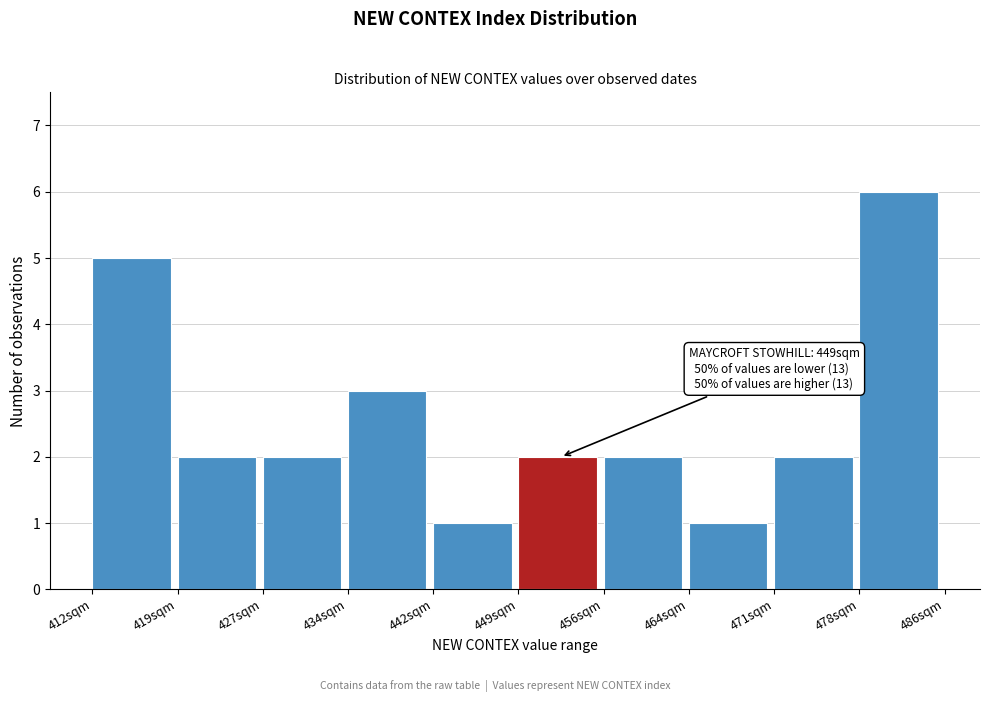

Over which range of the x-axis is the bar tallest?

478 to 486